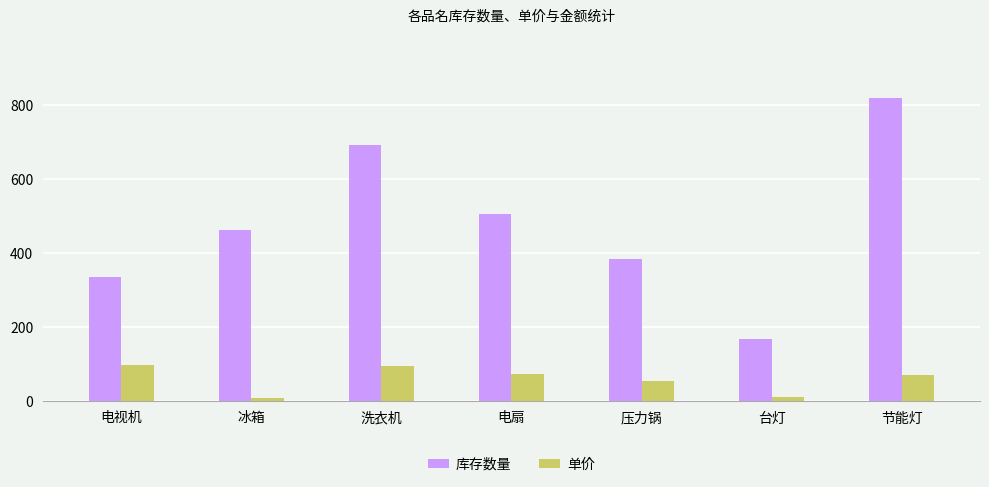

What is the label of the 7th bar from the right?

电视机